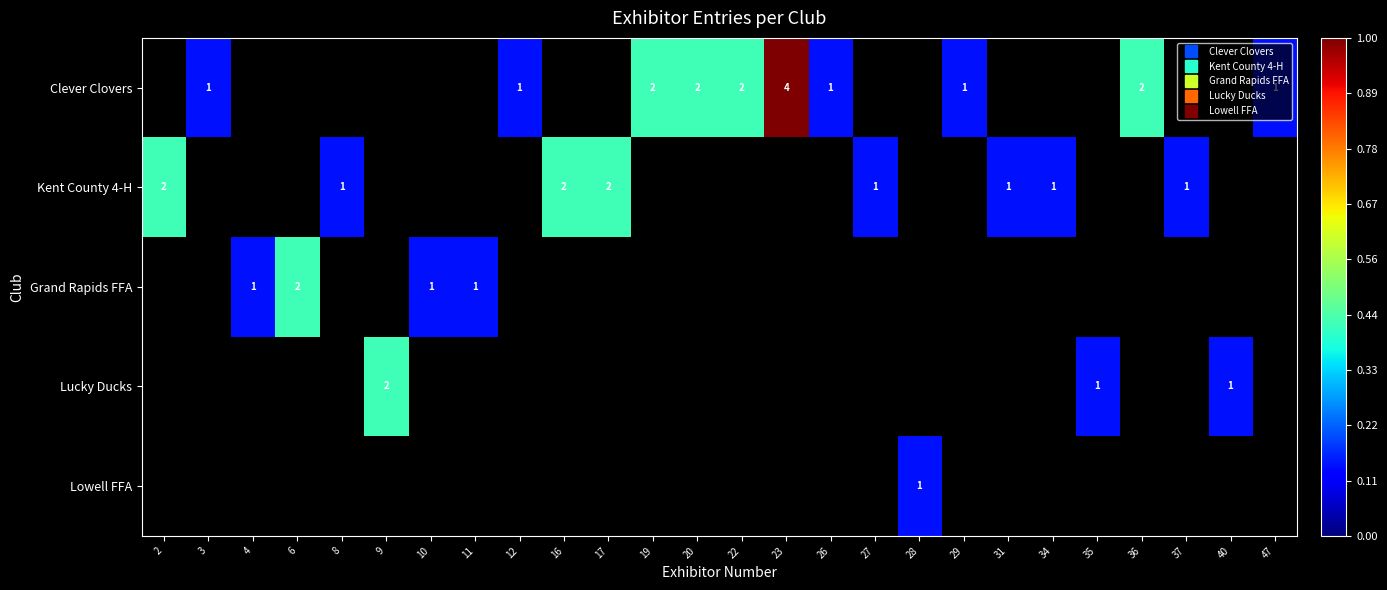

What is the spread (max minus min) of values at 20?

2